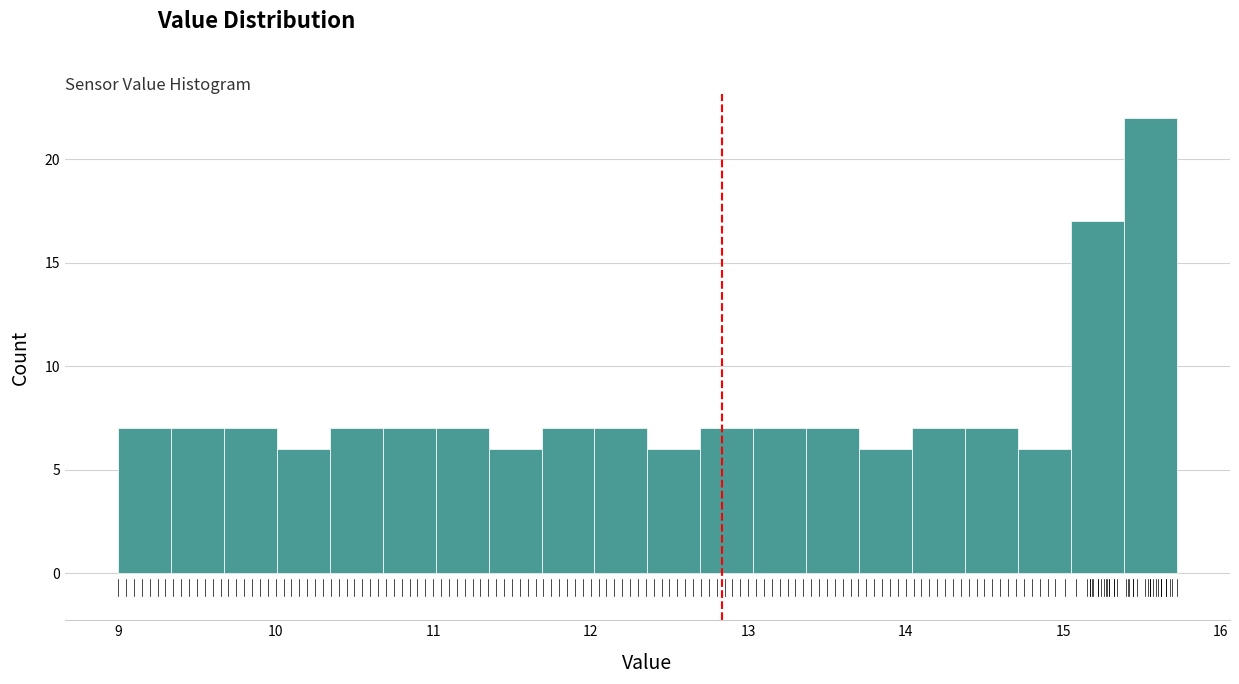

Around what value on the x-axis is the tallest bar? Give the approximate position of its centre, as read against the axis.

15.6